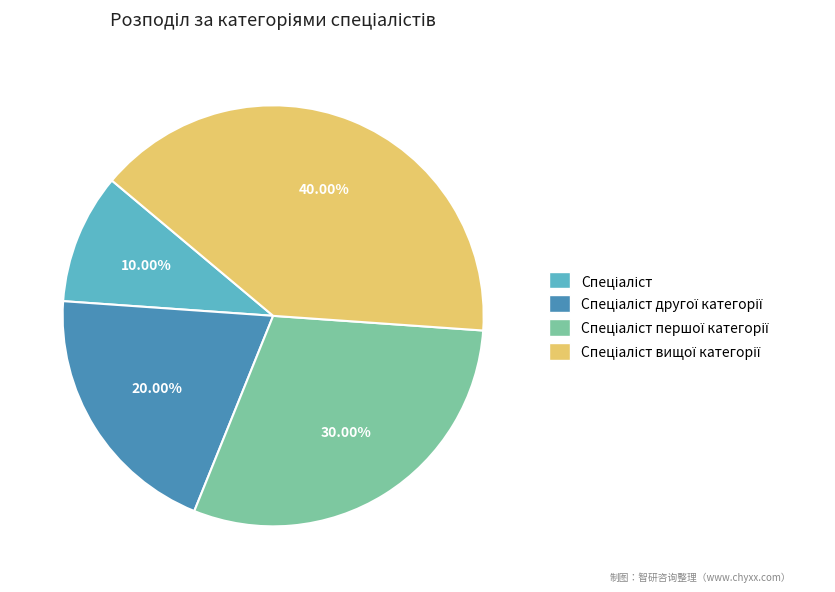

Count the number of slices in the pie.

4